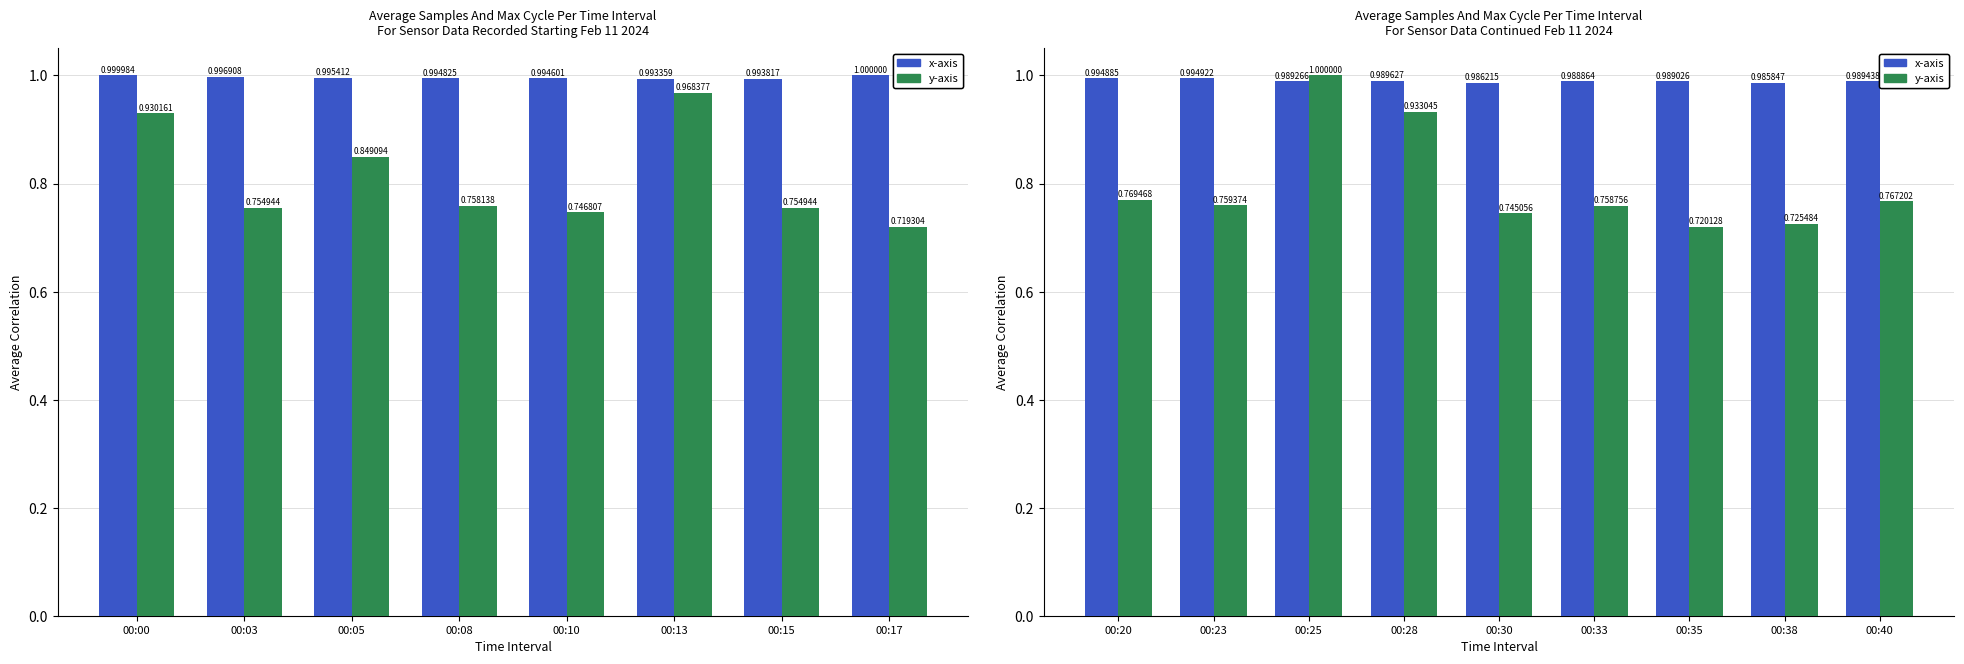

How many bars are there in each group?

2